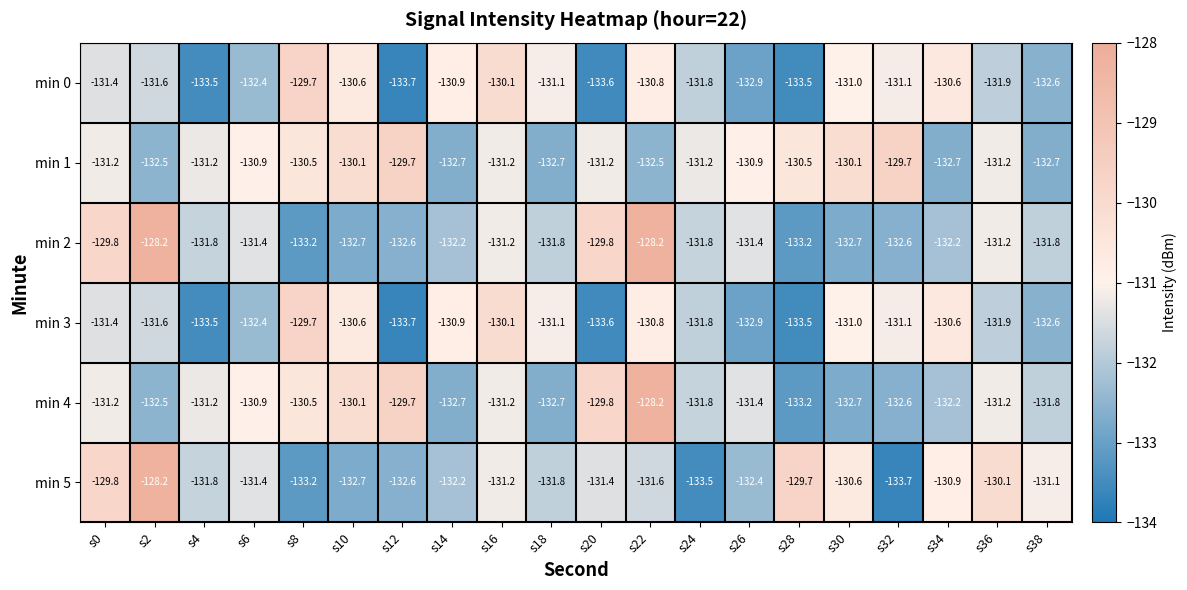

Which series has the largest range (max minus min)?

min 5